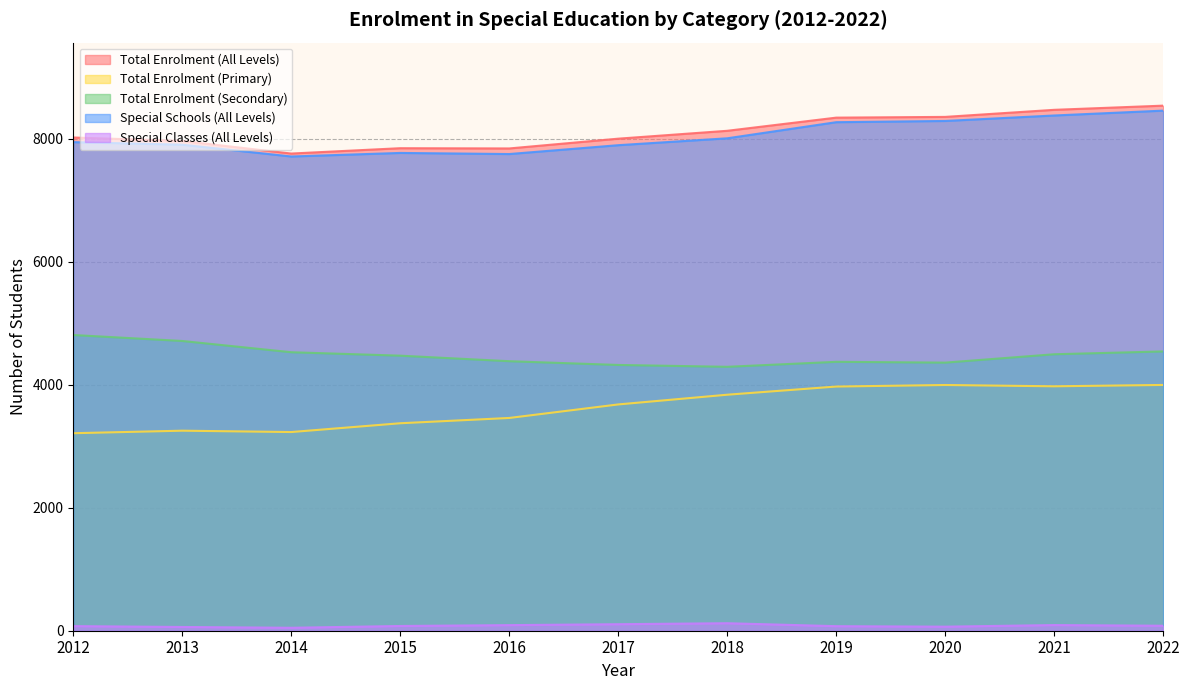

The value of Special Classes (All Levels) at 2019 is 111. True or false?

False